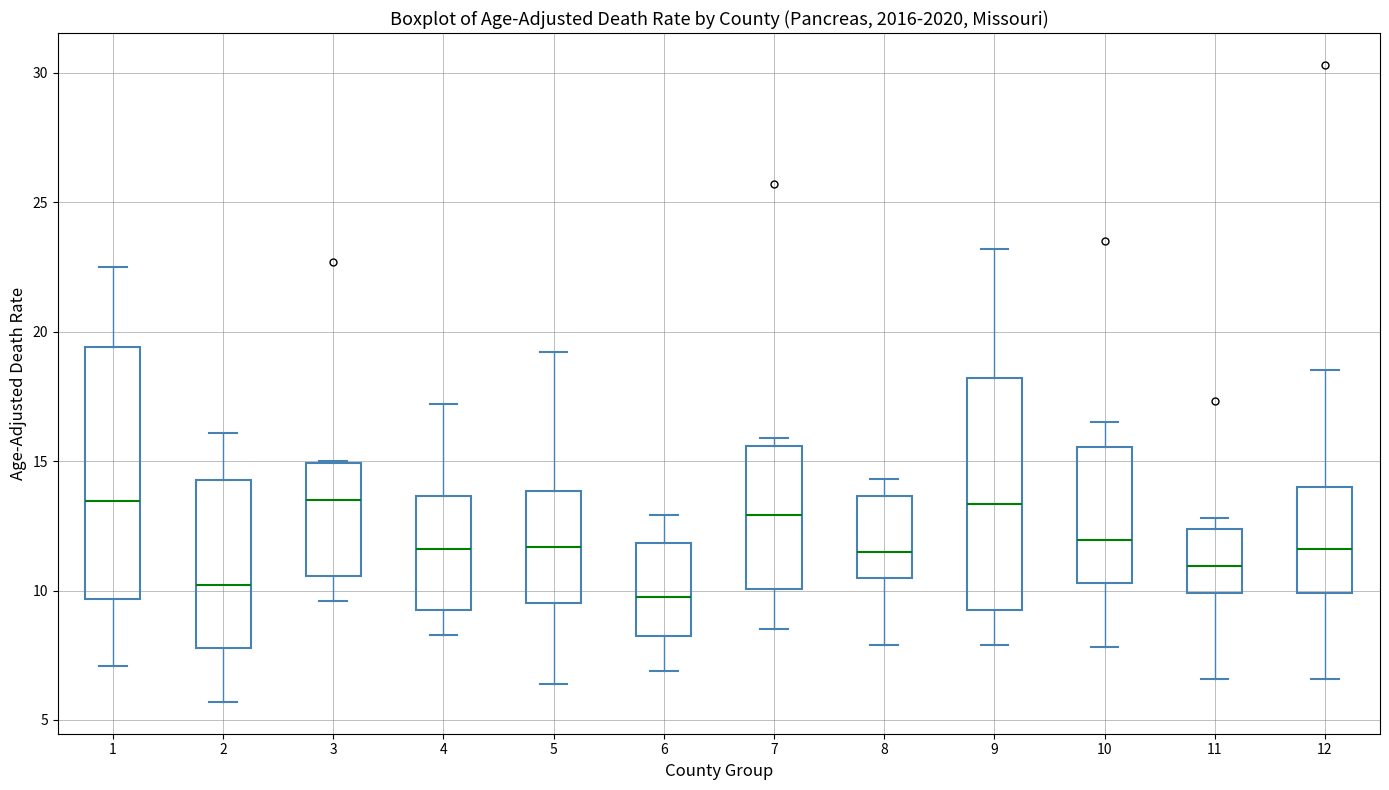

Reading left to right, read every box against the y-axis: the position of its median line, the range the box covers, and the ends of its whiskers. The values are not printed on the chart, so give them approximately, as read against the axis.

1: median 13.5, box 9.5 to 19.5, whiskers 7.0 to 22.5
2: median 10.0, box 8.0 to 14.5, whiskers 5.5 to 16.0
3: median 13.5, box 10.5 to 15.0, whiskers 9.5 to 15.0
4: median 11.5, box 9.5 to 13.5, whiskers 8.5 to 17.0
5: median 11.5, box 9.5 to 14.0, whiskers 6.5 to 19.0
6: median 10.0, box 8.5 to 12.0, whiskers 7.0 to 13.0
7: median 13.0, box 10.0 to 15.5, whiskers 8.5 to 16.0
8: median 11.5, box 10.5 to 13.5, whiskers 8.0 to 14.5
9: median 13.5, box 9.5 to 18.0, whiskers 8.0 to 23.0
10: median 12.0, box 10.5 to 15.5, whiskers 8.0 to 16.5
11: median 11.0, box 10.0 to 12.5, whiskers 6.5 to 13.0
12: median 11.5, box 10.0 to 14.0, whiskers 6.5 to 18.5